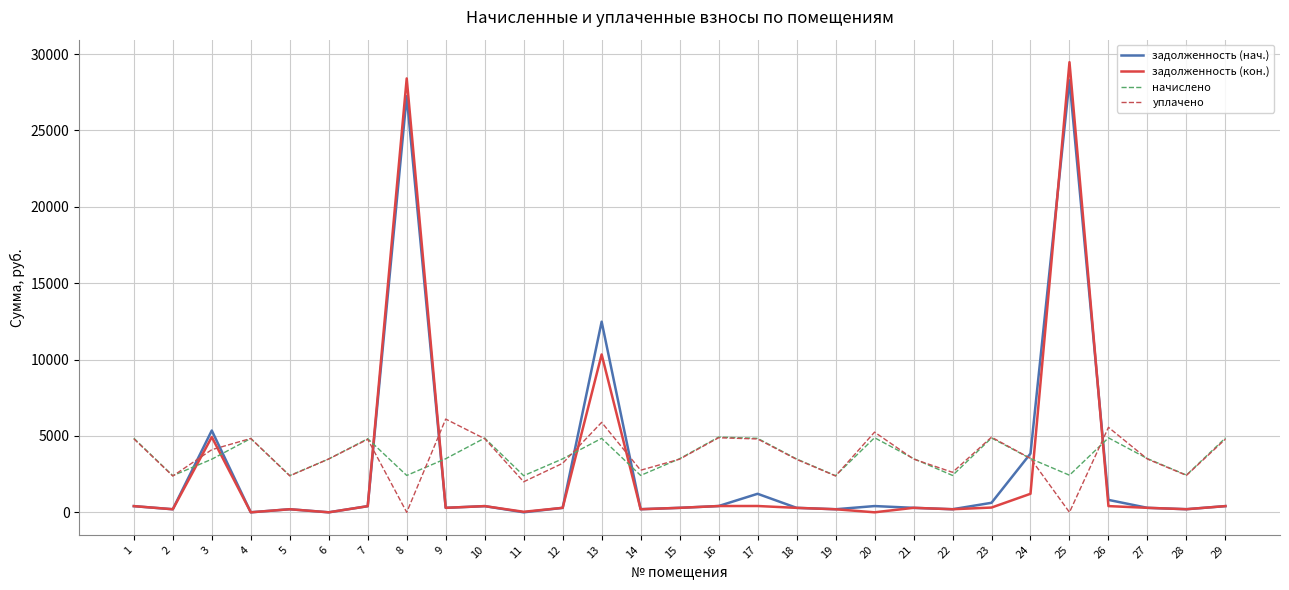

True or false: задолженность (кон.) and начислено intersect in this chart.

True